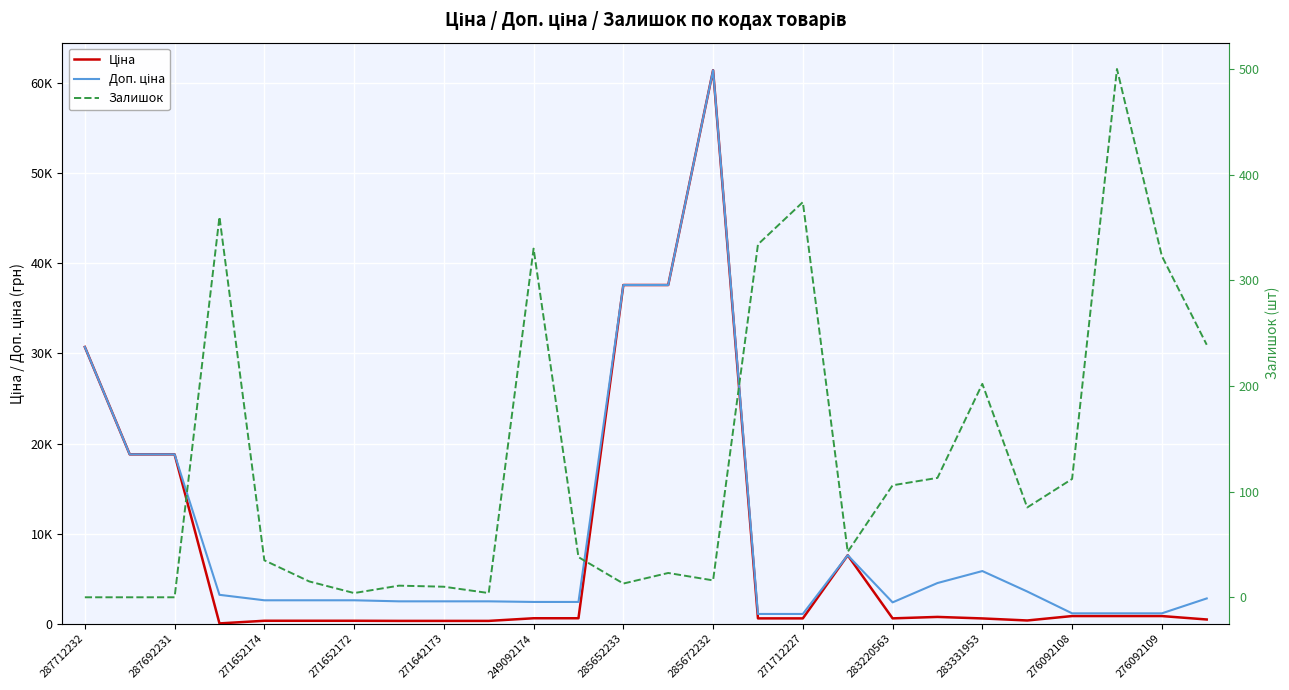

What position from the right is 21?

5